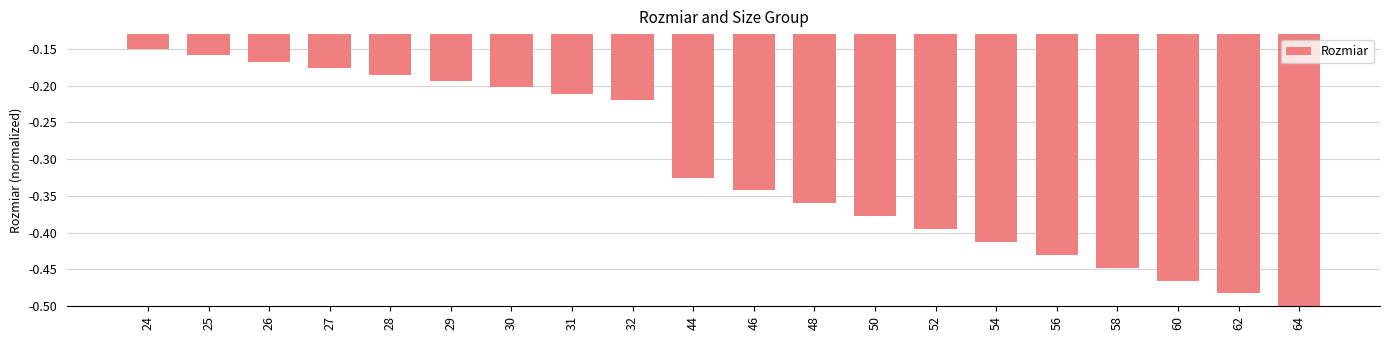

Which category has the lowest value across all series?

64